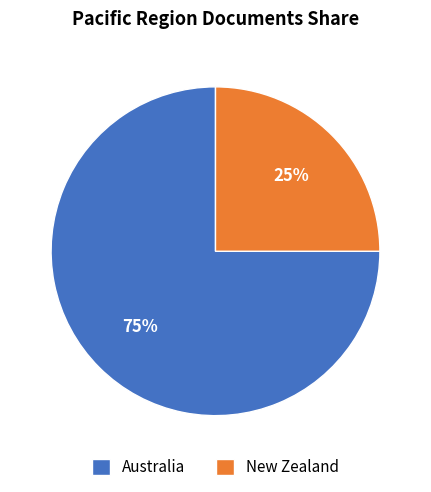

Rank the categories by value from lowest to highest.

New Zealand, Australia